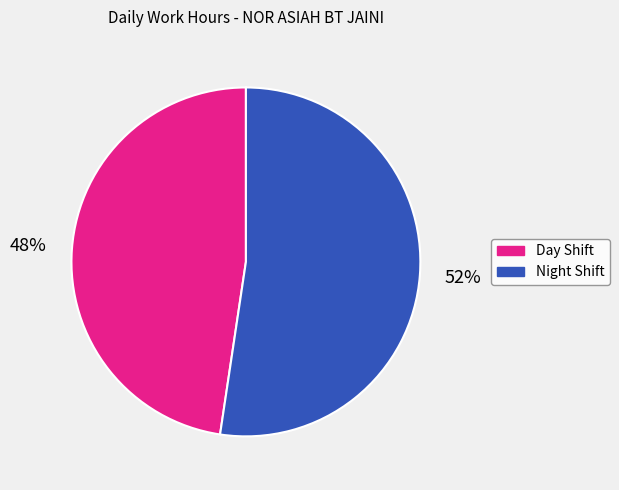

Does any single category account for the majority?

Yes